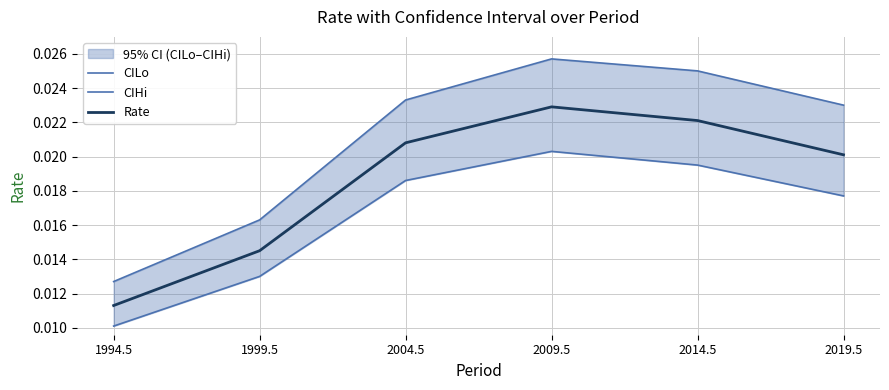

Count the CILo values in the range 0 to 1.

6